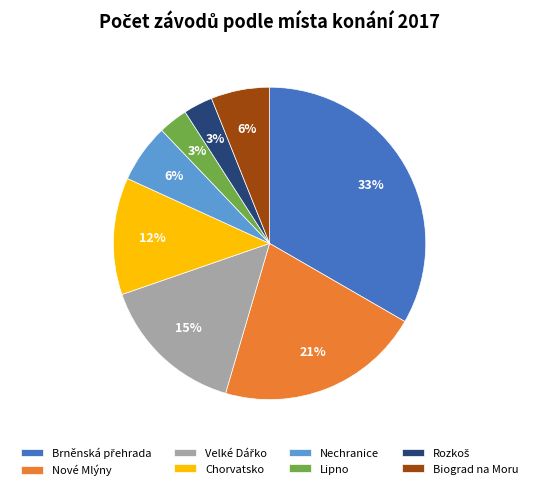

What percentage is the Nové Mlýny slice, to the nearest percent?

21%